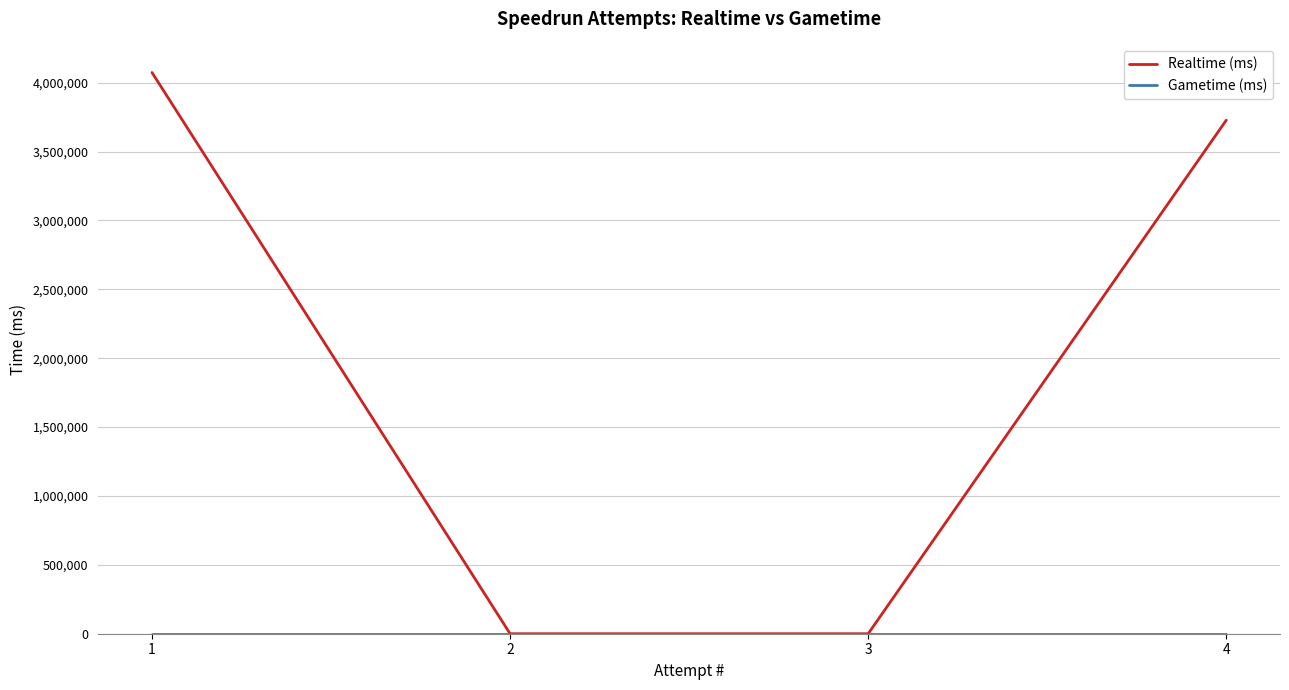

At how many categories does at least one series exceed 264585?

2